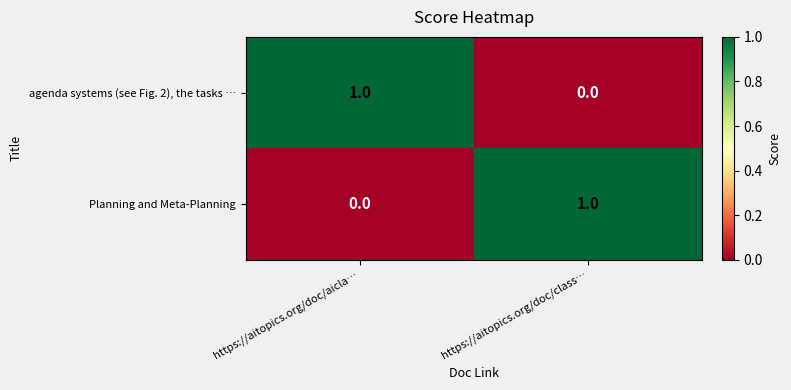

Is the value of Planning and Meta-Planning at https://aitopics.org/doc/class… greater than the value of agenda systems (see Fig. 2), the tasks … at https://aitopics.org/doc/class…?

Yes